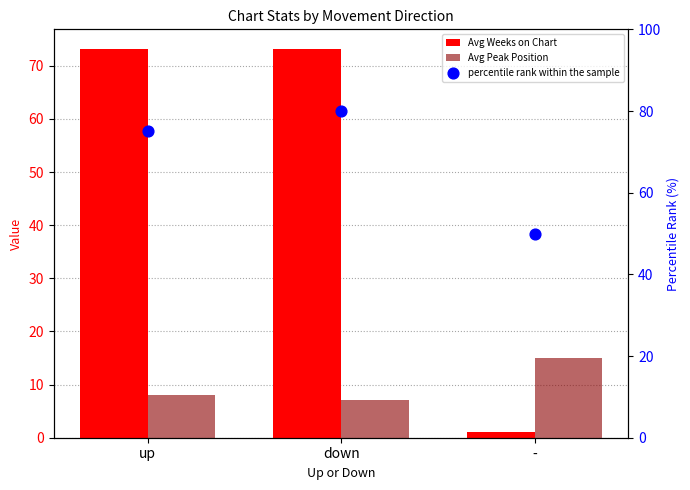

Is the value of Avg Weeks on Chart at up greater than the value of percentile rank within the sample at -?

Yes